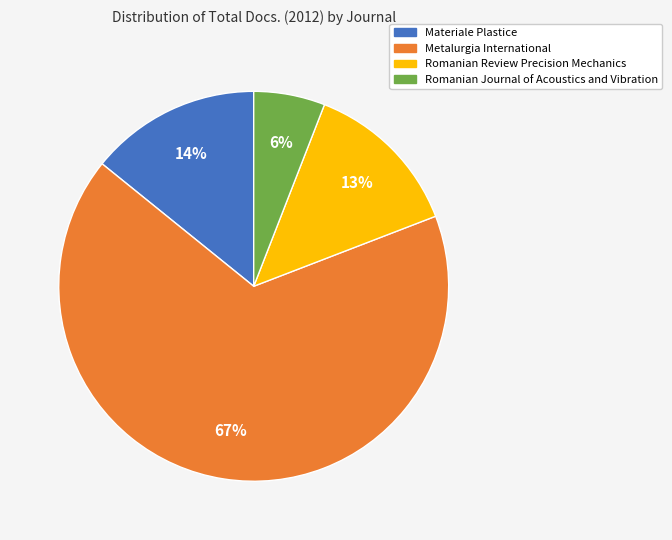

Is the sum of Metalurgia International and Romanian Review Precision Mechanics greater than half?

Yes